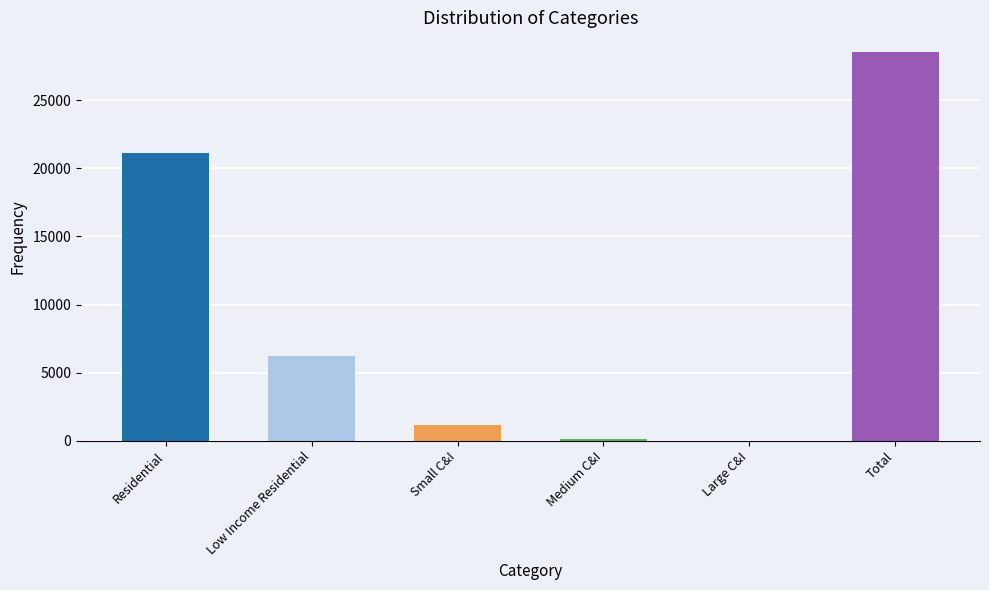

The chart shows a value of 11085 at Residential. True or false?

False